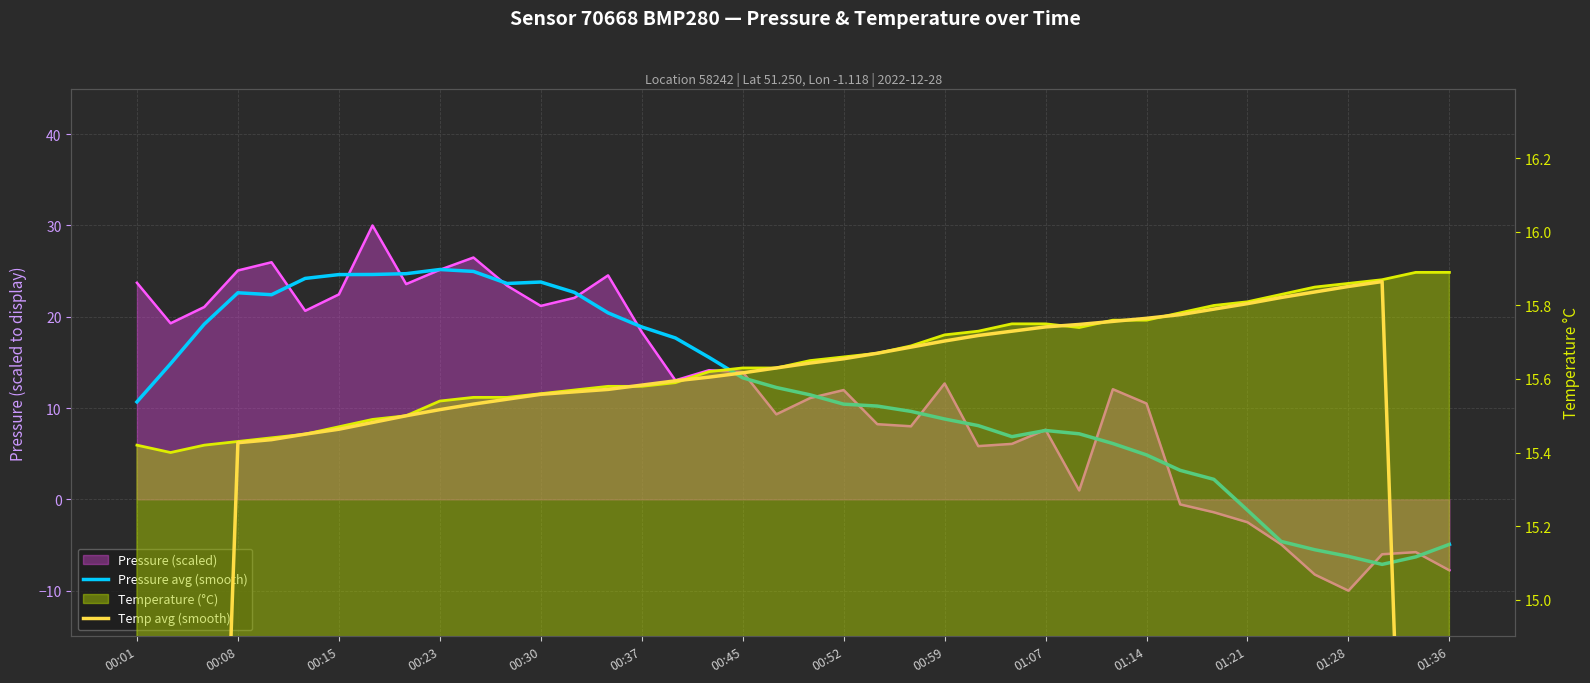

True or false: Pressure avg (smooth) and Temp avg (smooth) intersect in this chart.

True